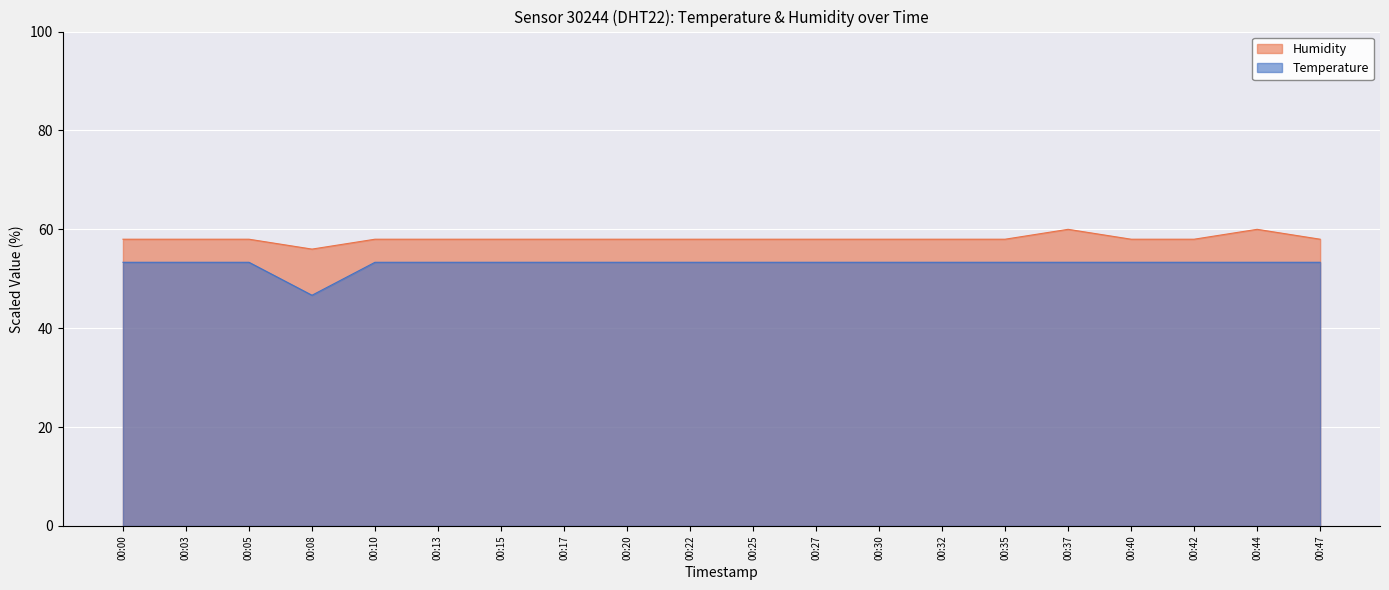

Count the number of data series in this chart.

2